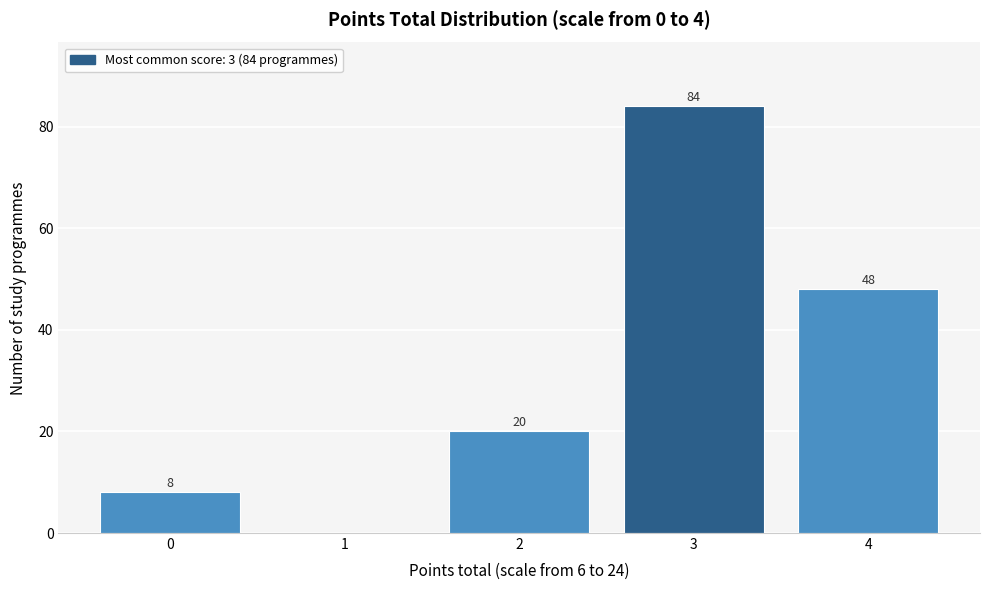

Reading left to right, list all the values displayed in this chart.

0=8	1=0	2=20	3=84	4=48